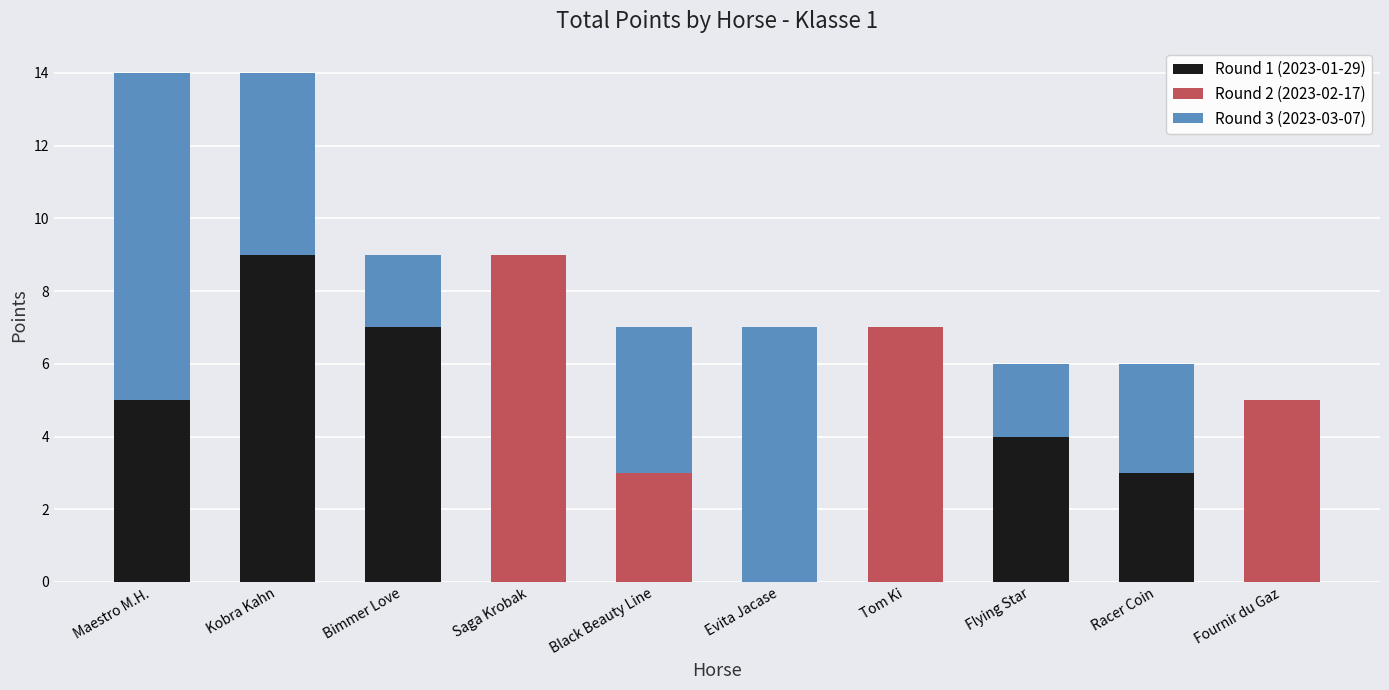

True or false: Round 1 (2023-01-29) has a value of 3 at Bimmer Love.

False